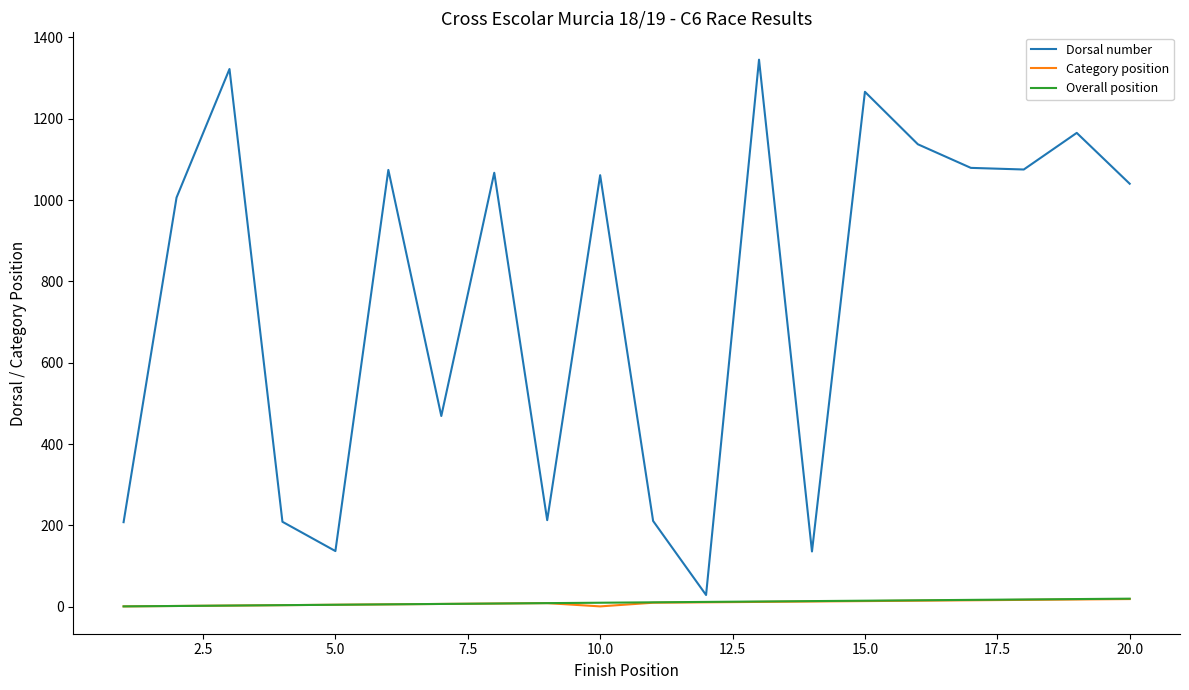

How many lines are shown in the chart?

3